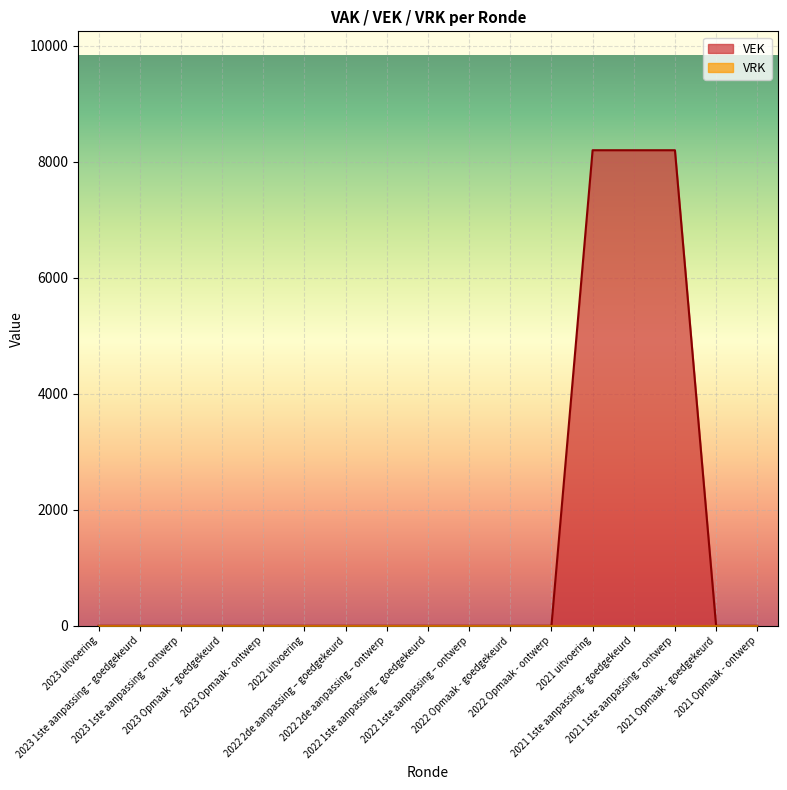

The chart shows a value of -3636 at 2023 uitvoering. True or false?

False